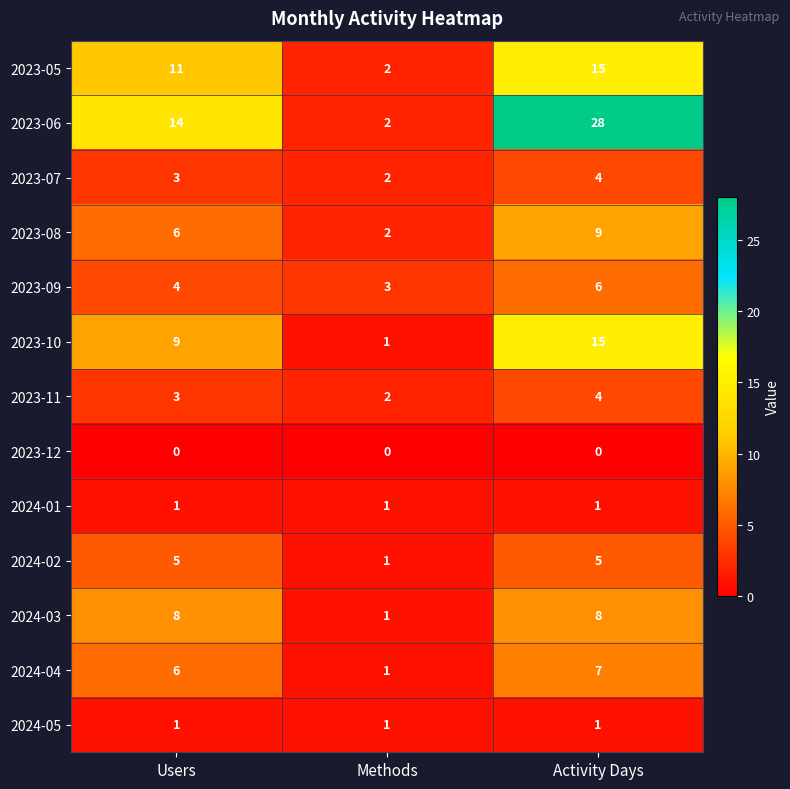

What is the difference between the highest and lowest values at Methods?

3